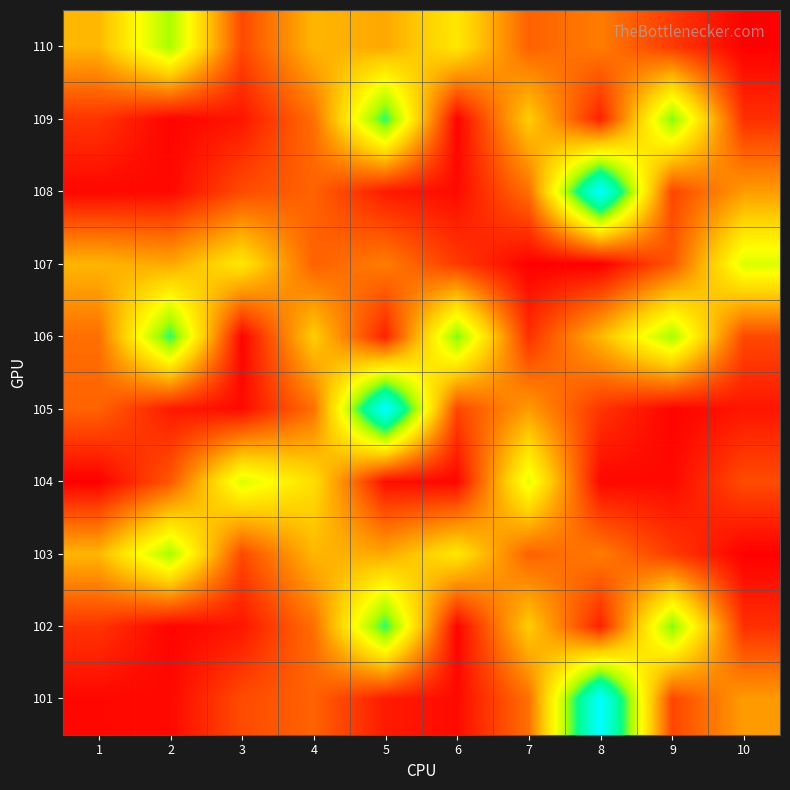

How many data points does each series have?

10